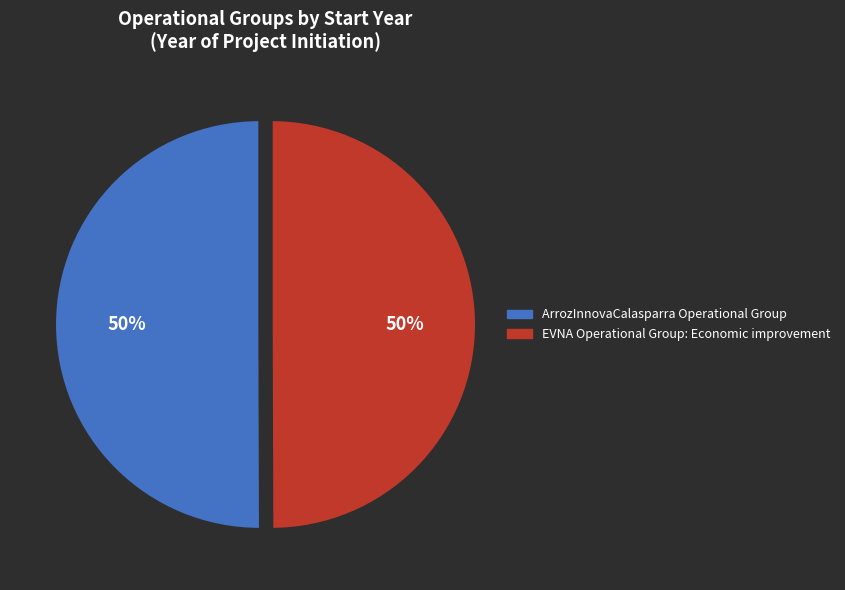

True or false: ArrozInnovaCalasparra Operational Group accounts for 50% of the total.

True